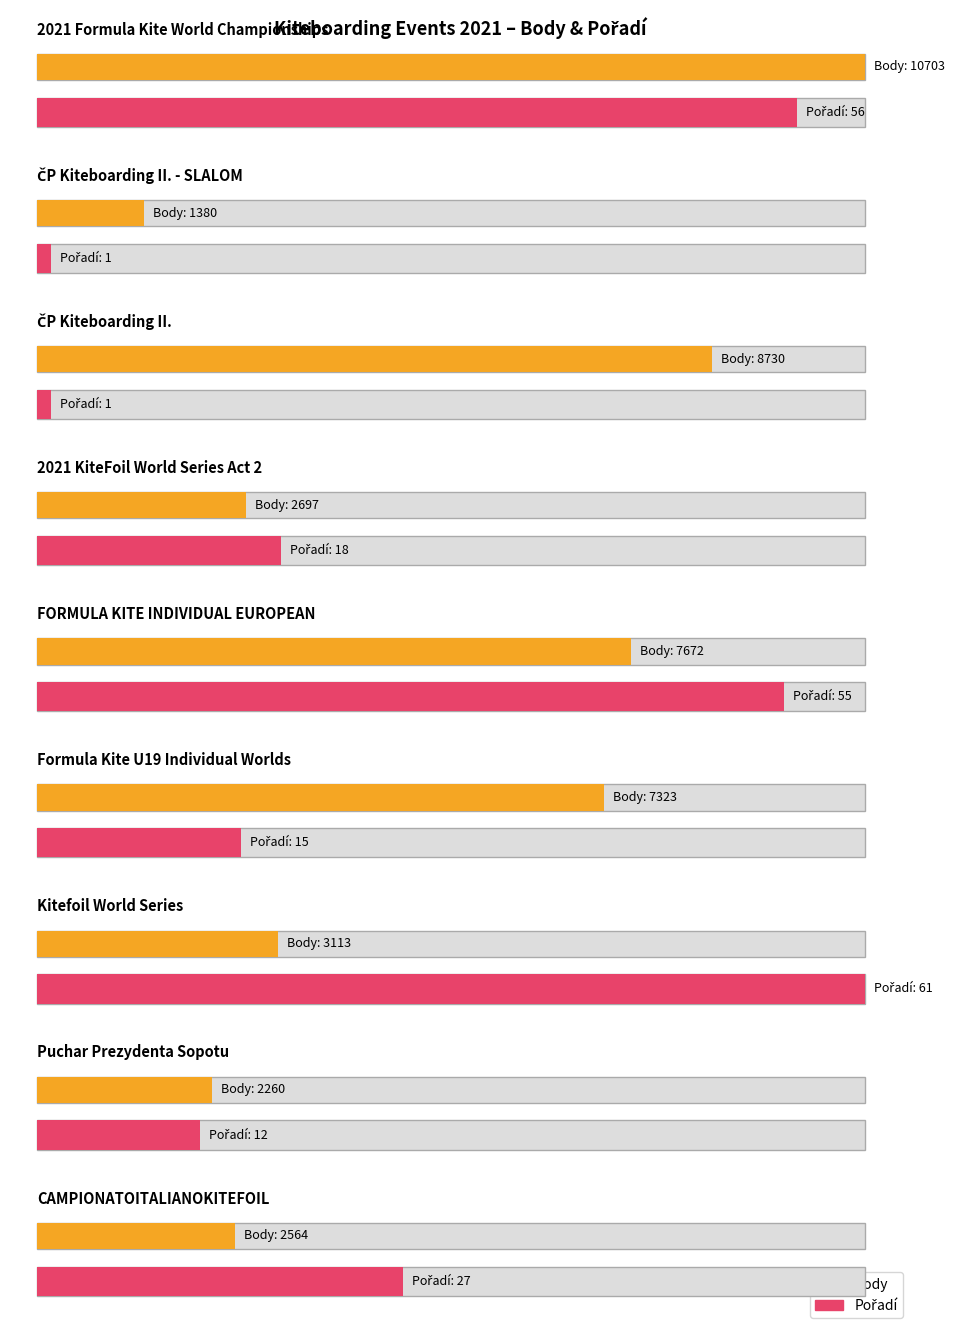

Which has a higher value, 10 or 12?

10